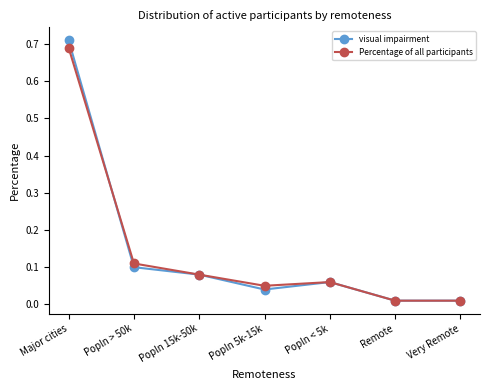

Is this an area chart (filled region under the line)?

No